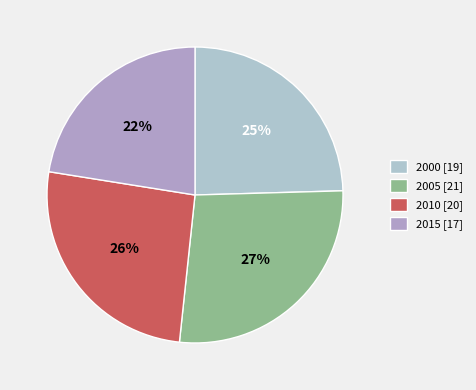

Count the number of slices in the pie.

4